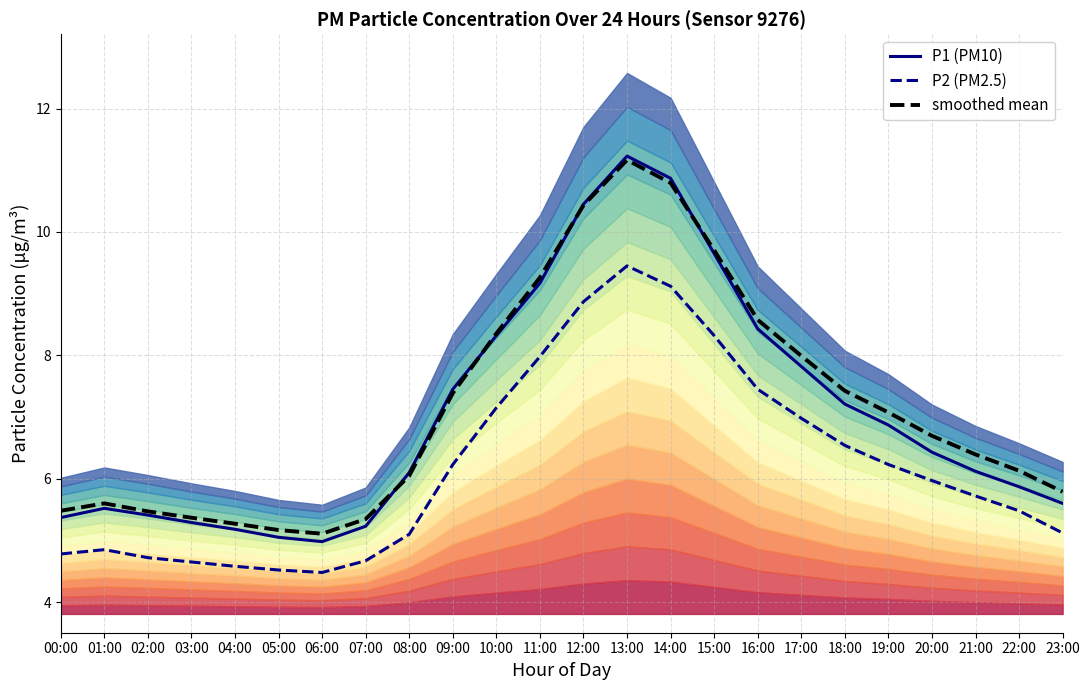

What is the difference between the maximum and minimum values in the P1 (PM10) series?

6.2